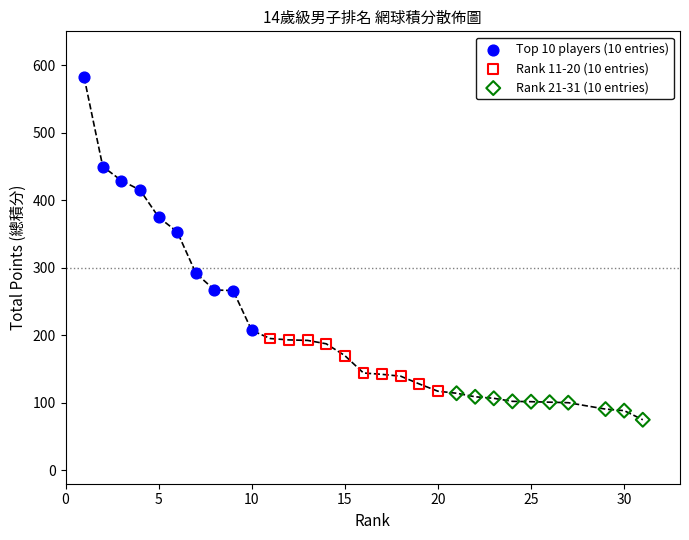

Which series contains the highest Y value?

Top 10 players (10 entries)